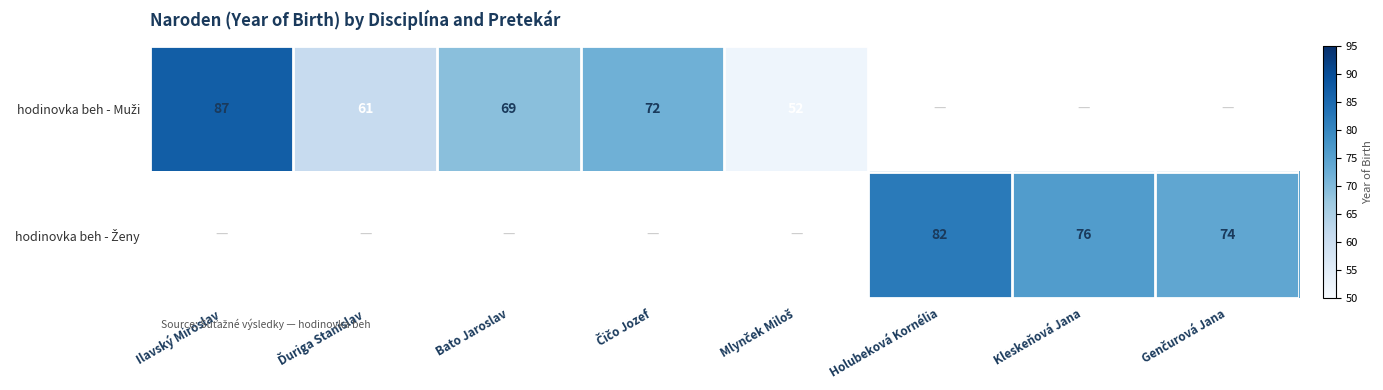

Rank the categories by hodinovka beh - Muži value from lowest to highest.

Holubeková Kornélia, Kleskeňová Jana, Genčurová Jana, Mlynček Miloš, Ďuriga Stanislav, Bato Jaroslav, Čičo Jozef, Ilavský Miroslav